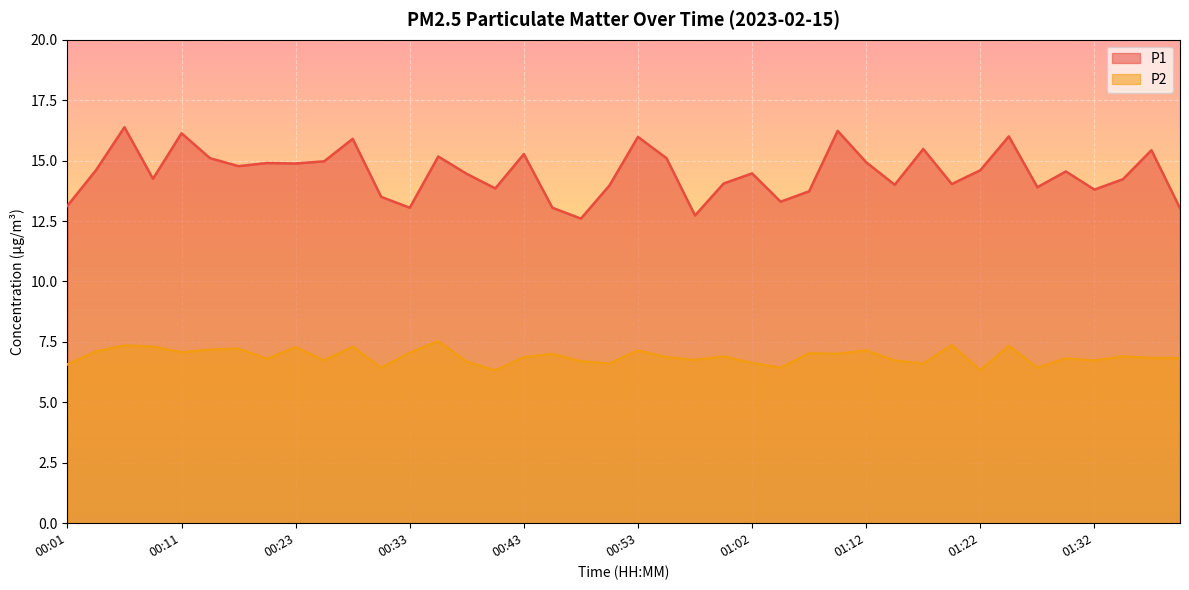

Reading left to right, extract all data points from this chart.

P1: 13.1	14.6	16.4	14.2	16.1	15.1	14.8	14.9	14.9	15.0	15.9	13.5	13.1	15.2	14.4	13.8	15.3	13.1	12.6	14.0	16.0	15.1	12.7	14.1	14.5	13.3	13.7	16.2	14.9	14.0	15.5	14.0	14.6	16.0	13.9	14.6	13.8	14.2	15.4	13.0
P2: 6.6	7.1	7.3	7.3	7.1	7.2	7.2	6.8	7.3	6.7	7.3	6.4	7.0	7.5	6.7	6.3	6.9	7.0	6.7	6.6	7.2	6.9	6.8	6.9	6.6	6.4	7.0	7.0	7.2	6.7	6.6	7.4	6.3	7.3	6.4	6.8	6.7	6.9	6.8	6.8